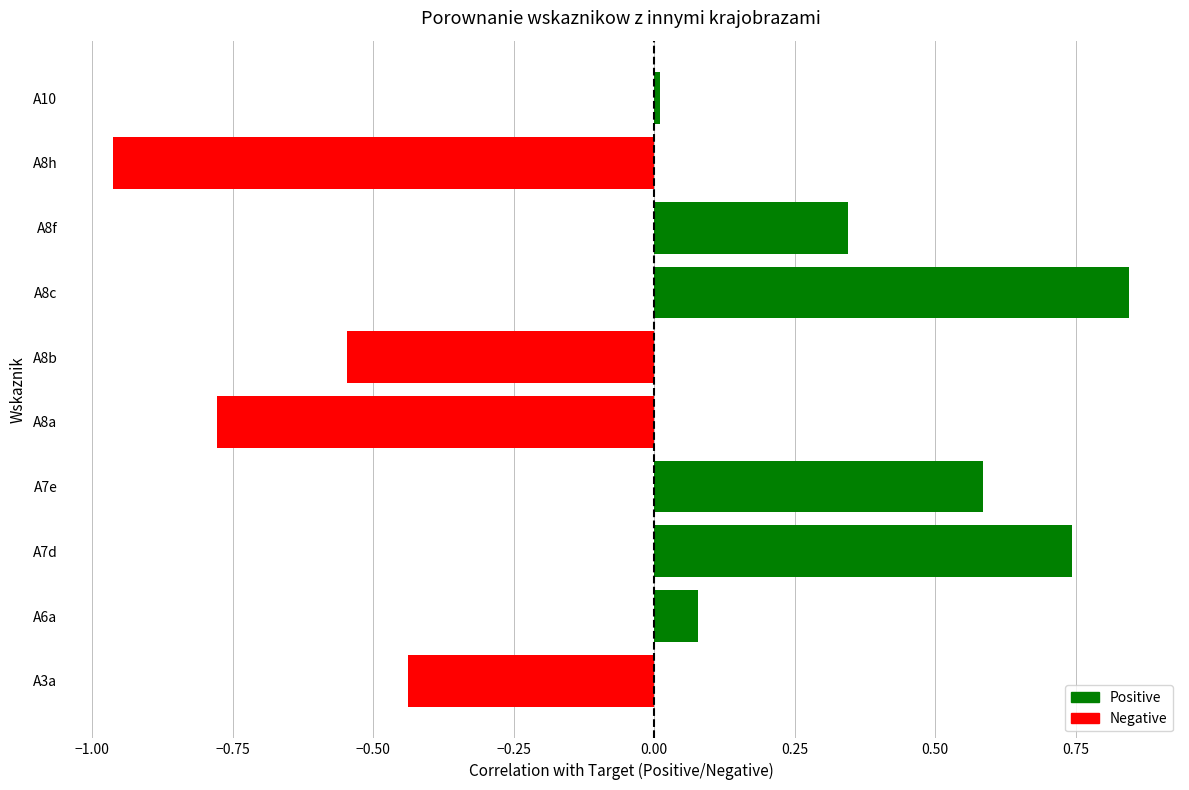

What is the change in value from A3a to A8c?

+1.3